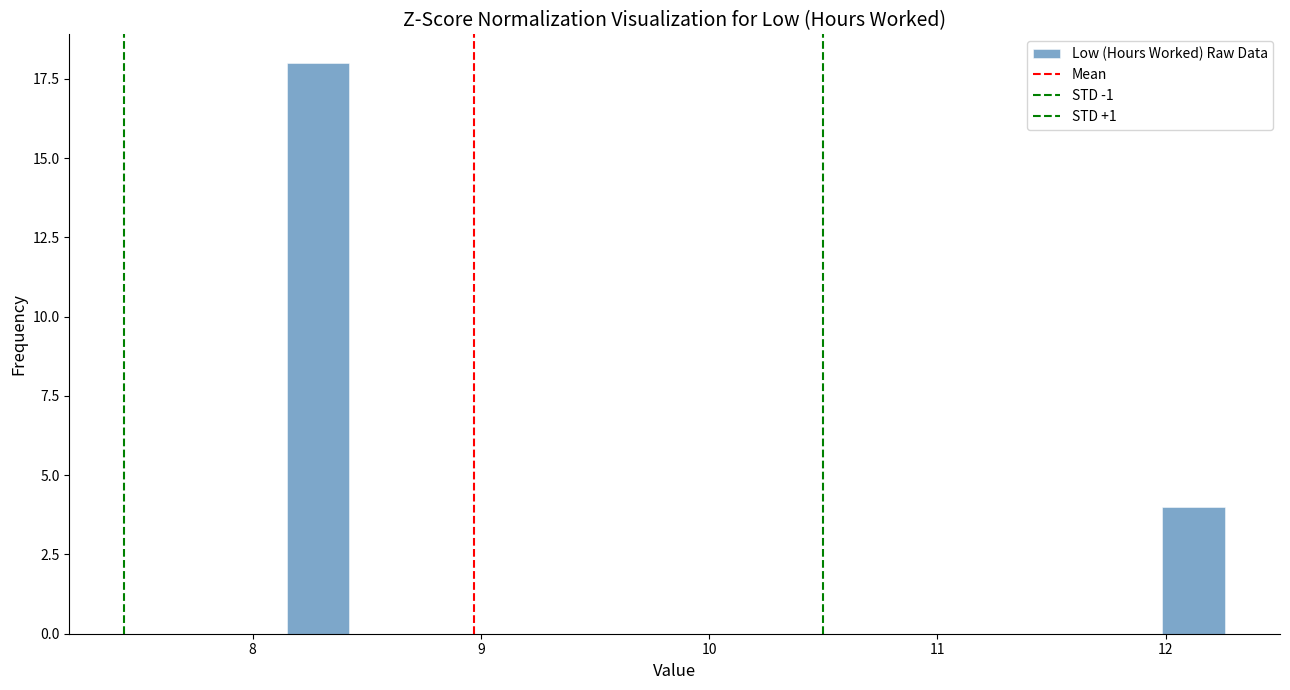

Read against the x-axis, roughly where is the centre of the tallest bar?

8.3